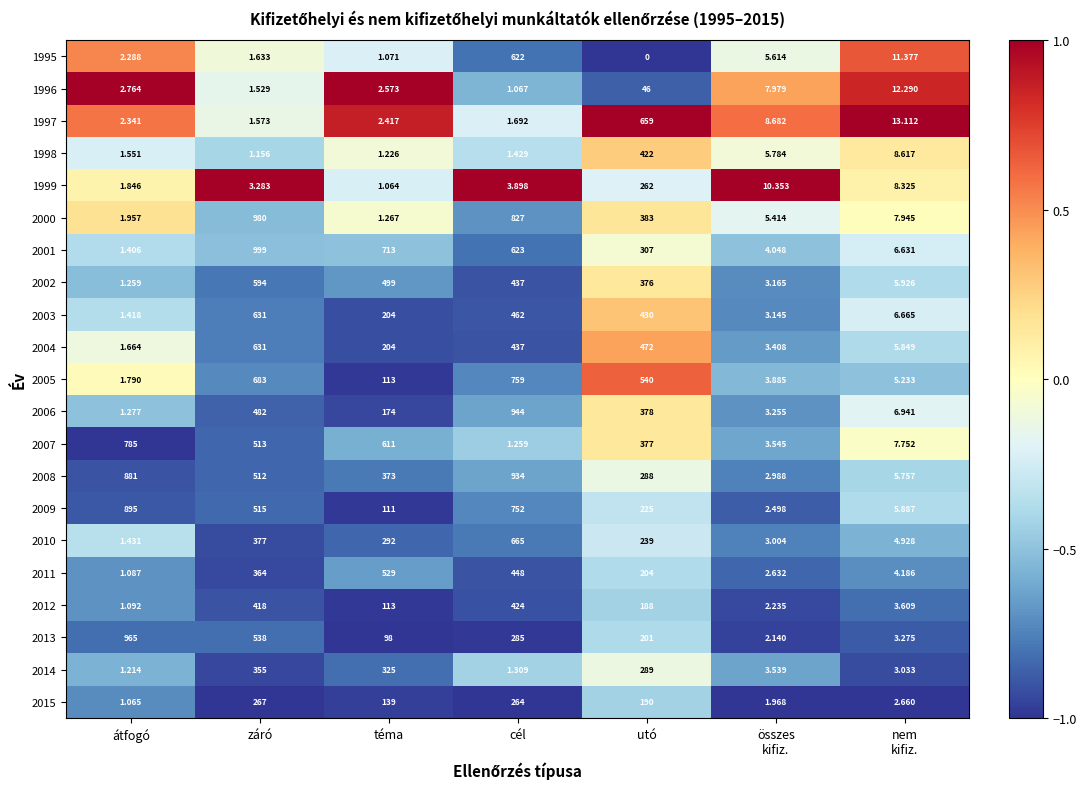

Which series has the largest range (max minus min)?

2001